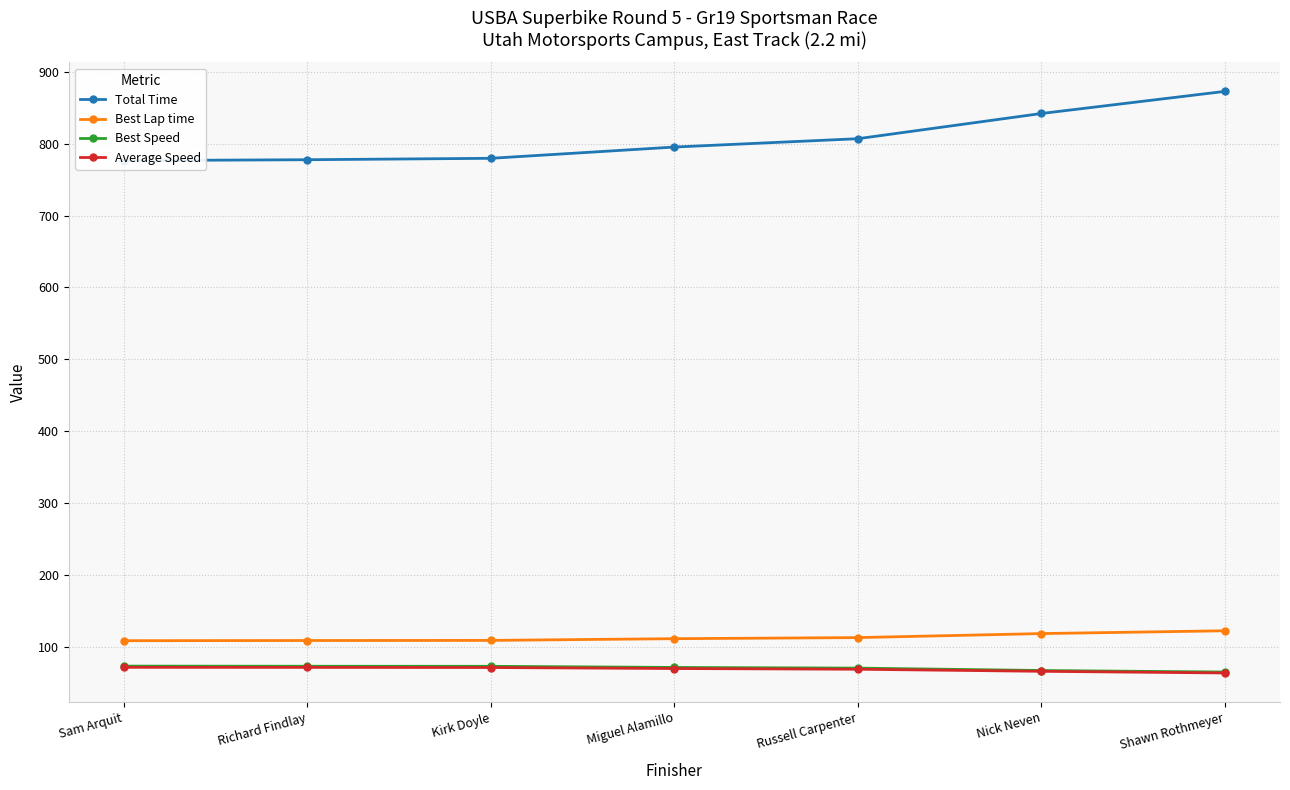

Reading left to right, what are all the values shown in this chart?

Total Time: Sam Arquit=776.5	Richard Findlay=777.8	Kirk Doyle=779.7	Miguel Alamillo=795.4	Russell Carpenter=807.0	Nick Neven=842.1	Shawn Rothmeyer=872.9
Best Lap time: Sam Arquit=108.4	Richard Findlay=108.7	Kirk Doyle=108.8	Miguel Alamillo=111.2	Russell Carpenter=112.7	Nick Neven=118.3	Shawn Rothmeyer=122.2
Best Speed: Sam Arquit=73.0	Richard Findlay=72.9	Kirk Doyle=72.8	Miguel Alamillo=71.2	Russell Carpenter=70.3	Nick Neven=66.9	Shawn Rothmeyer=64.8
Average Speed: Sam Arquit=71.4	Richard Findlay=71.3	Kirk Doyle=71.1	Miguel Alamillo=69.7	Russell Carpenter=68.7	Nick Neven=65.8	Shawn Rothmeyer=63.5